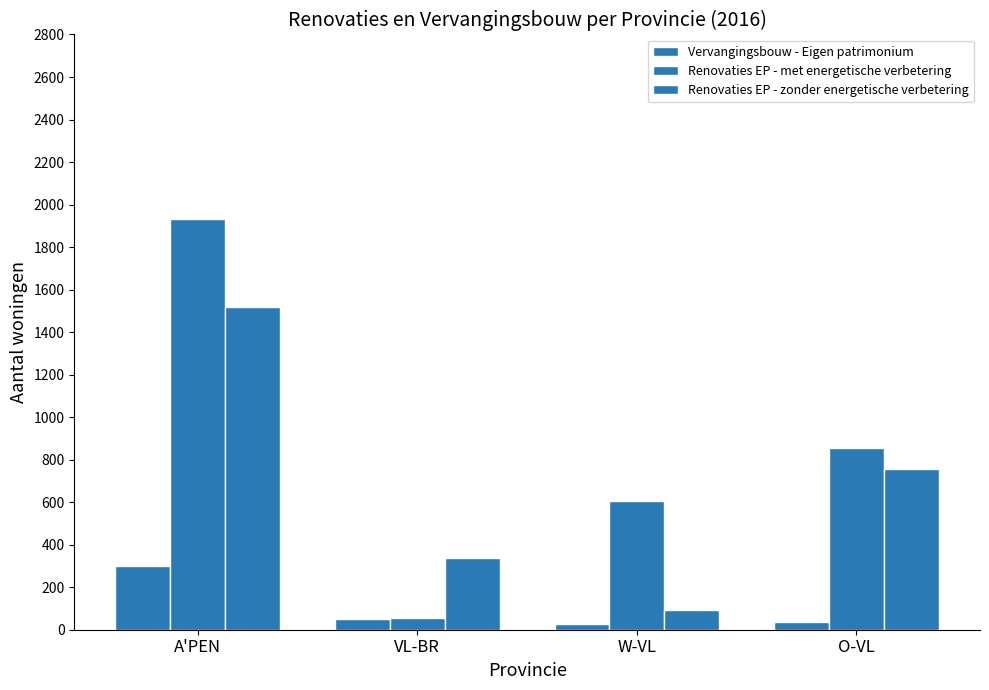

What is the spread (max minus min) of values at O-VL?

819